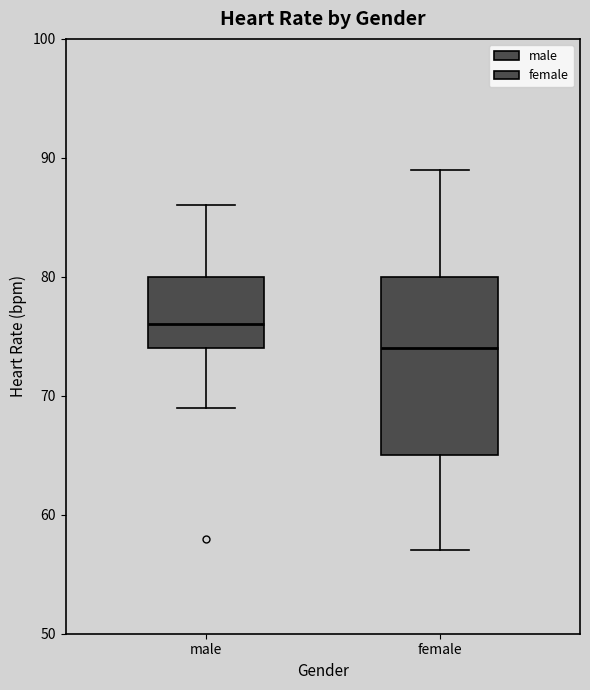

Reading left to right, read every box against the y-axis: the position of its median line, the range the box covers, and the ends of its whiskers. The values are not printed on the chart, so give them approximately, as read against the axis.

male: median 76, box 74 to 80, whiskers 69 to 86
female: median 74, box 65 to 80, whiskers 57 to 89